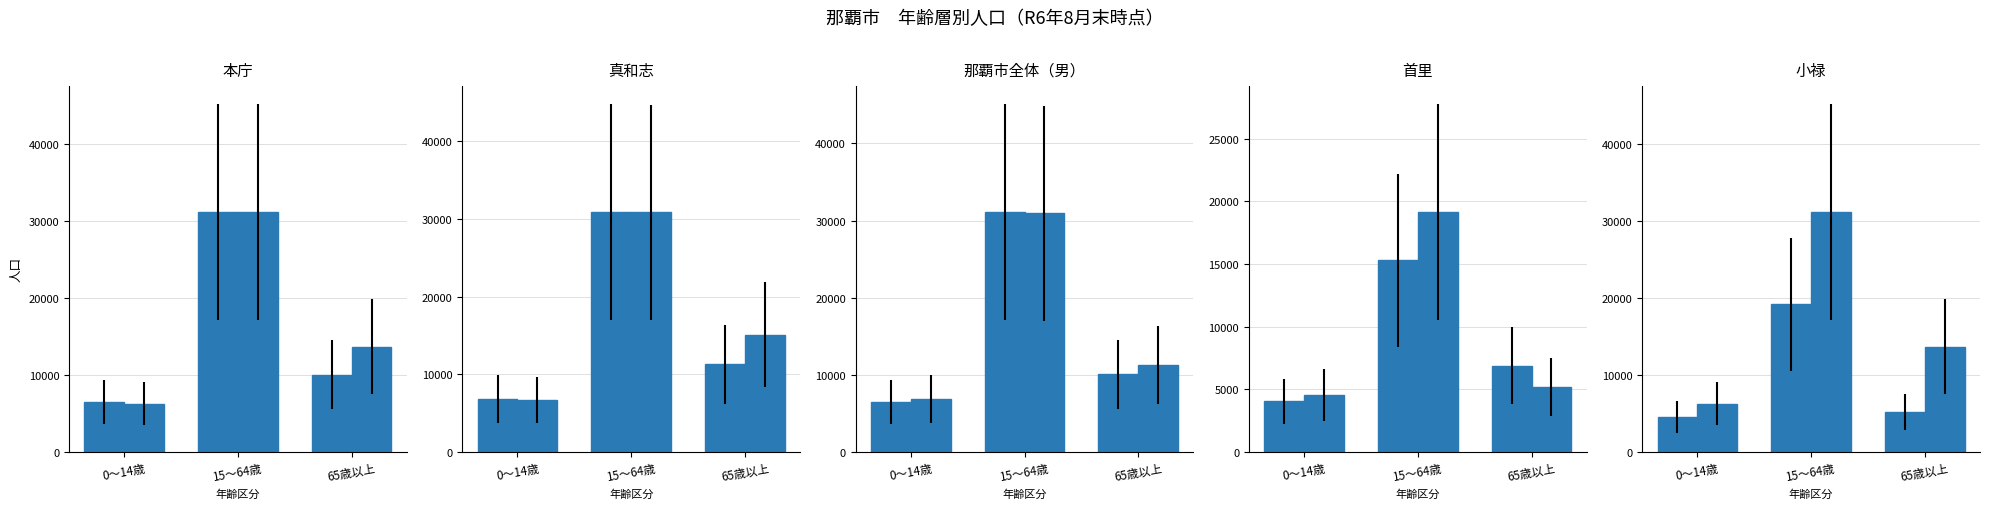

Count the number of categories in the chart.

3